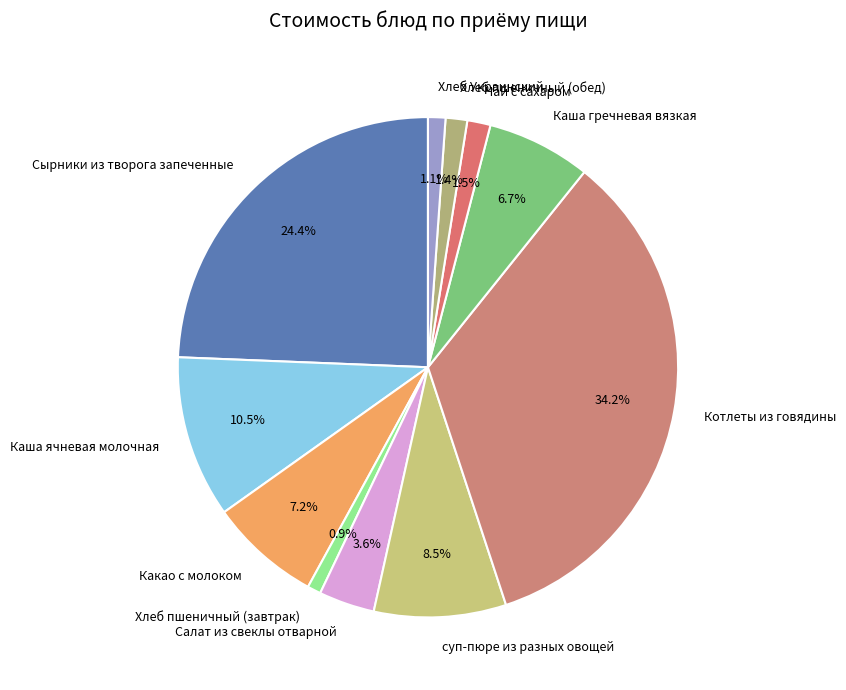

Is there any slice that represents more than half of the pie?

No